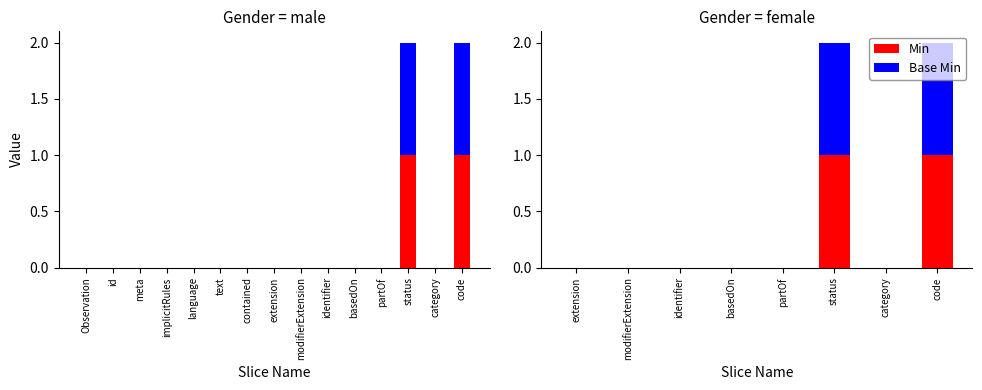

What is the value of the Min bar at the 6th from the left?

1